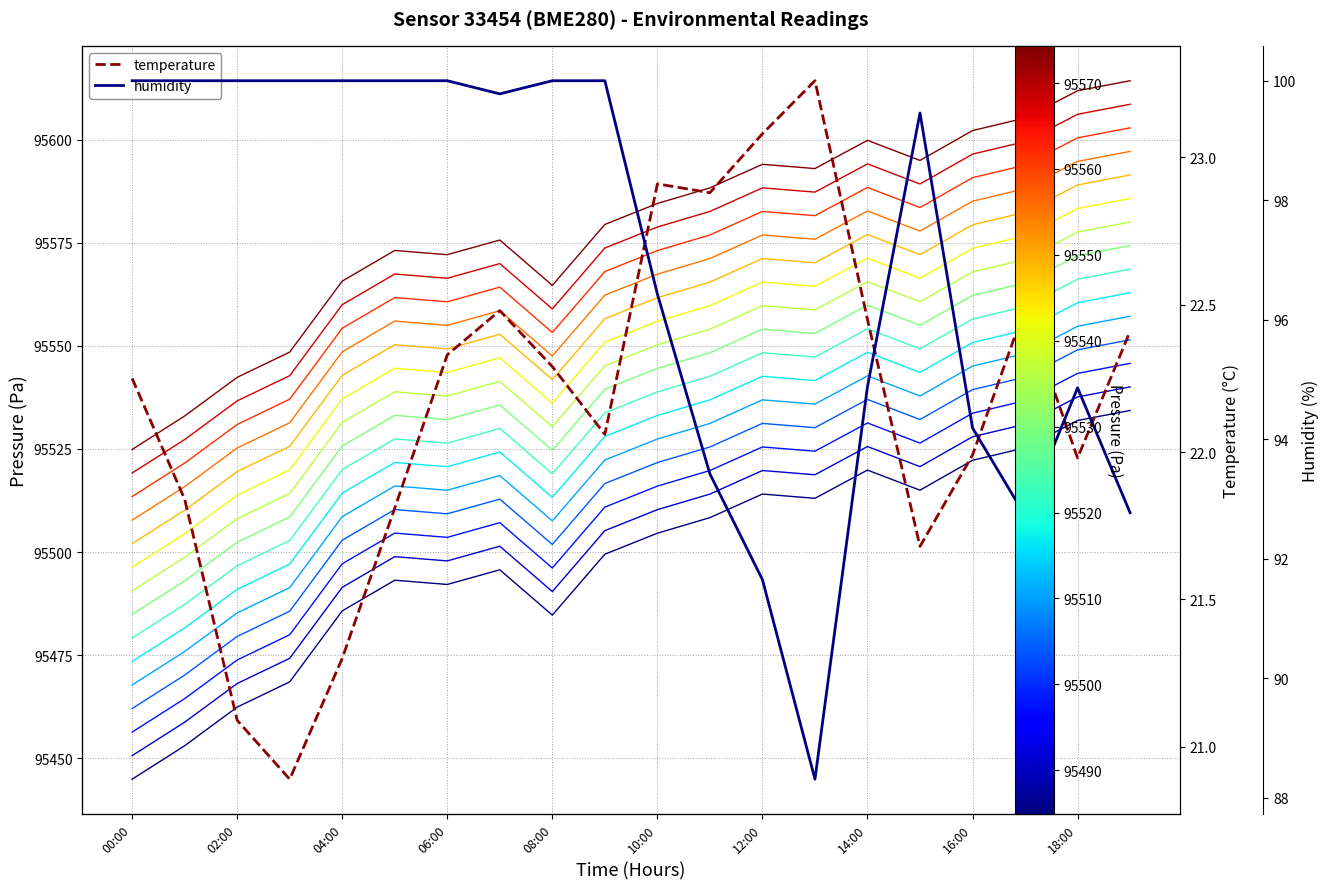

True or false: pressure_offset_0 and temperature cross at least once.

False